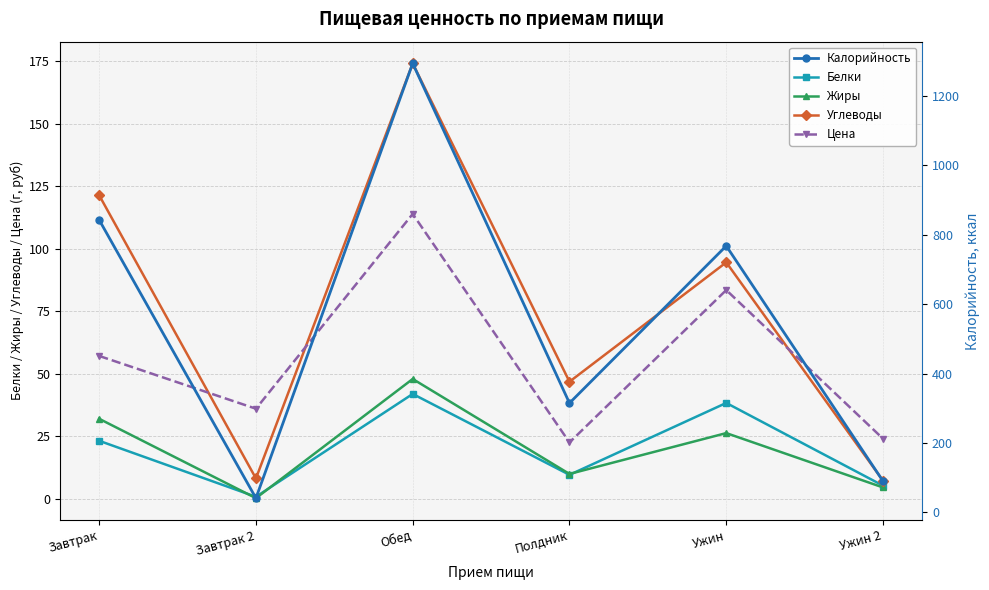

Which series has the largest total across all categories?

Калорийность